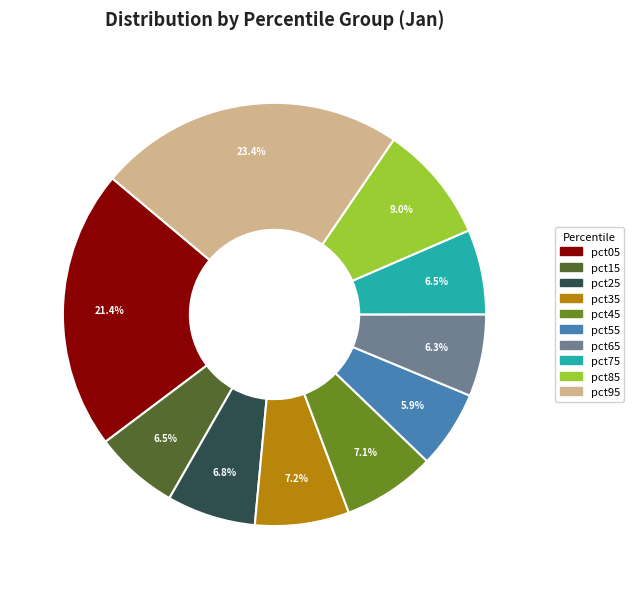

The pct05 slice represents 7% of the pie. True or false?

False